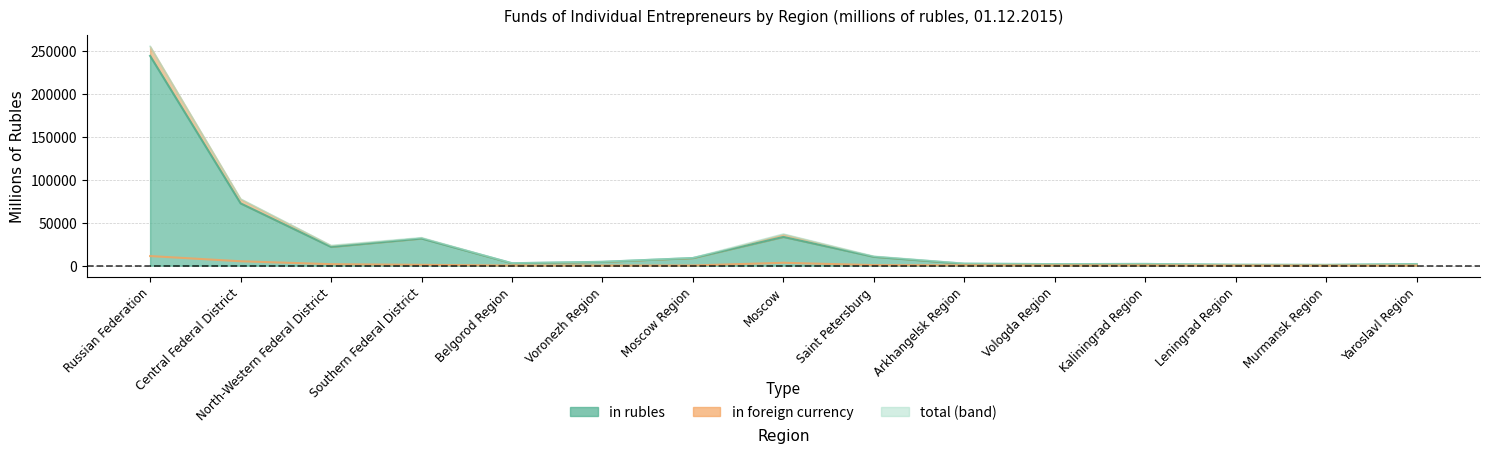

What is the average value of the total (line) series?

30963